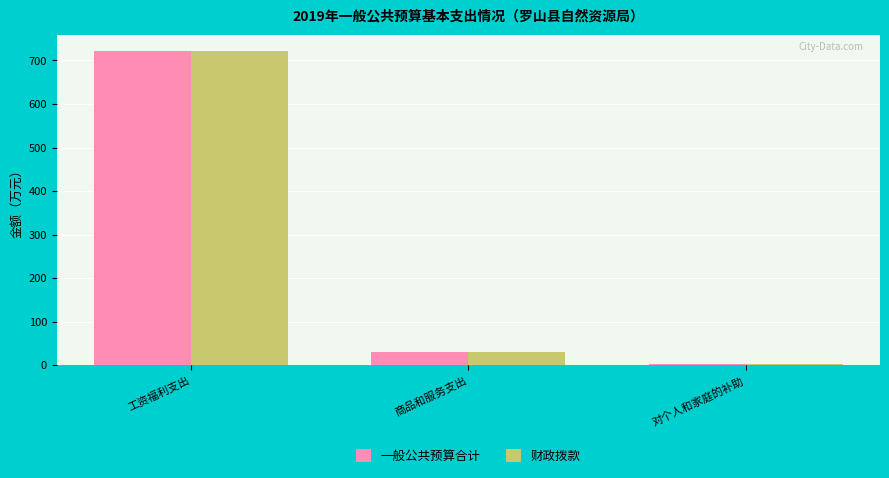

What is the label of the 3rd bar from the left?

对个人和家庭的补助